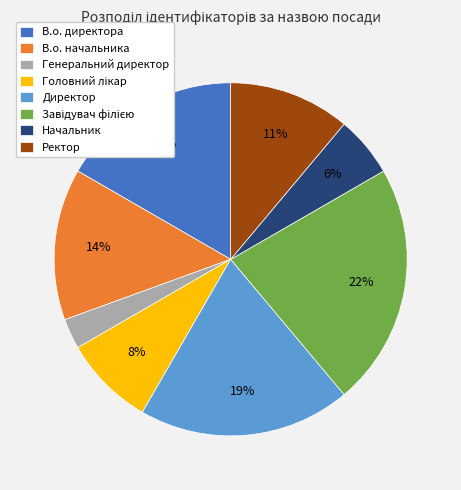

How many slices are in this pie chart?

8